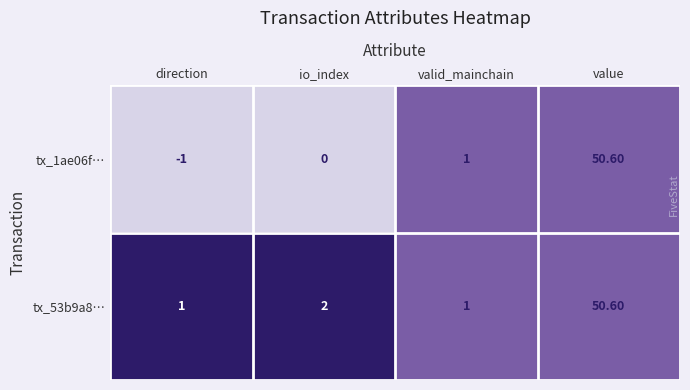

What is the difference between the tx_1ae06f… values at io_index and valid_mainchain?

1.0